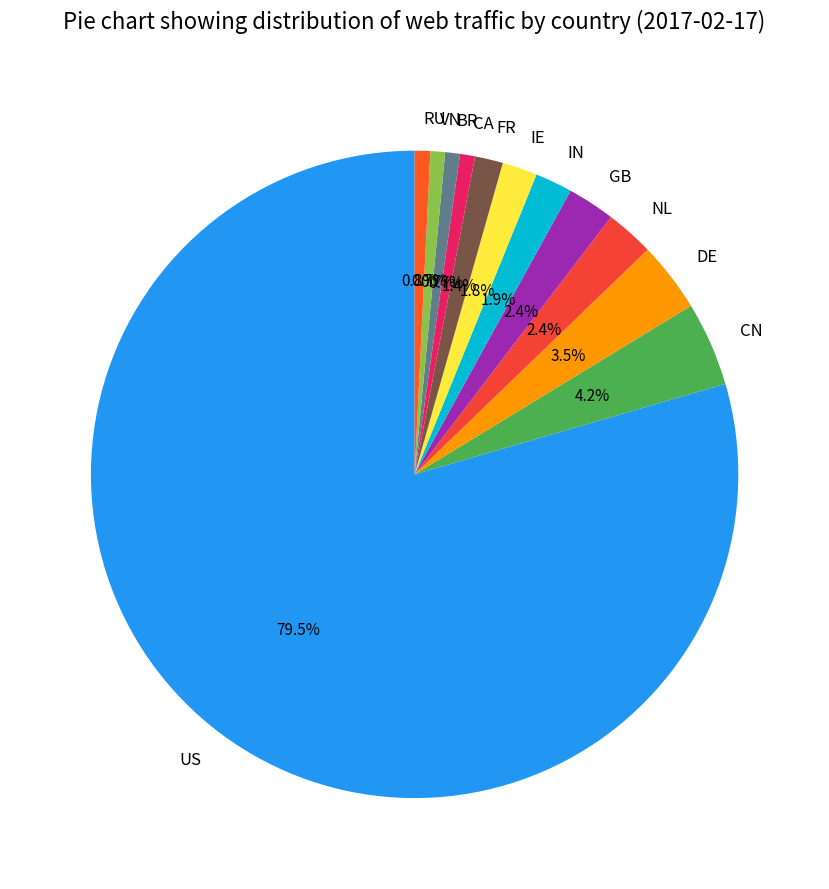

Is there any slice that represents more than half of the pie?

Yes